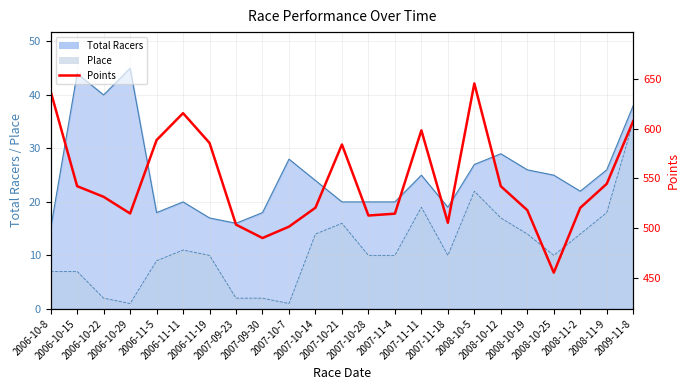

What position from the right is 2007-10-28?

11